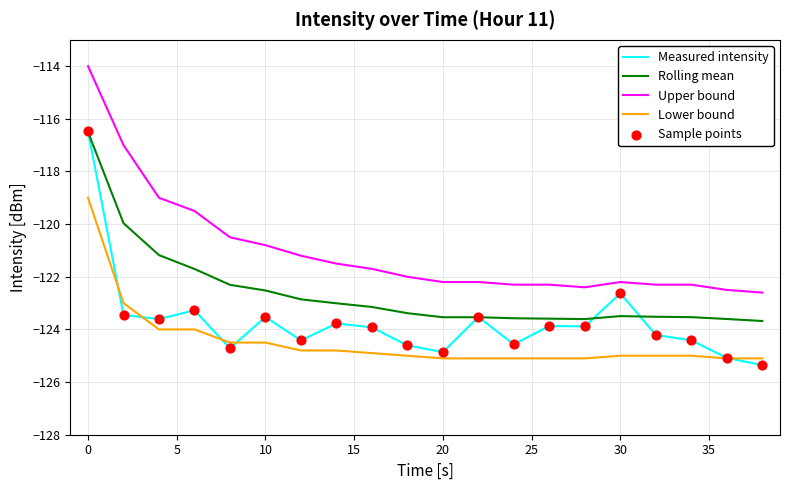

Which series has the largest total across all categories?

Upper bound